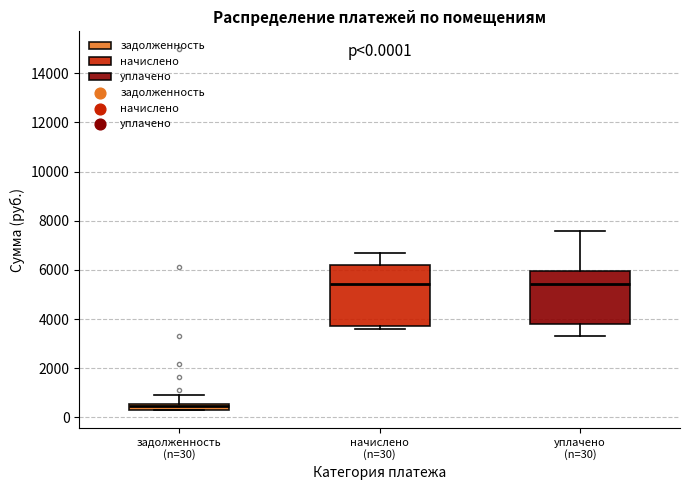

Which box is the tallest, from its lower edge to its upper edge?

начислено (n=30)